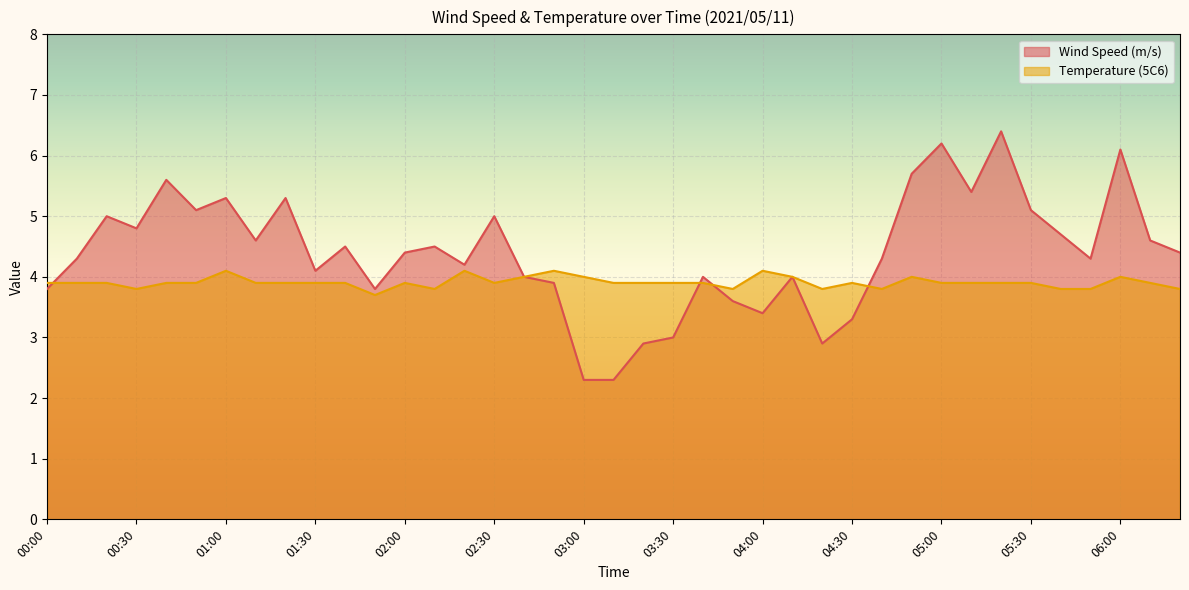

How many lines are shown in the chart?

2